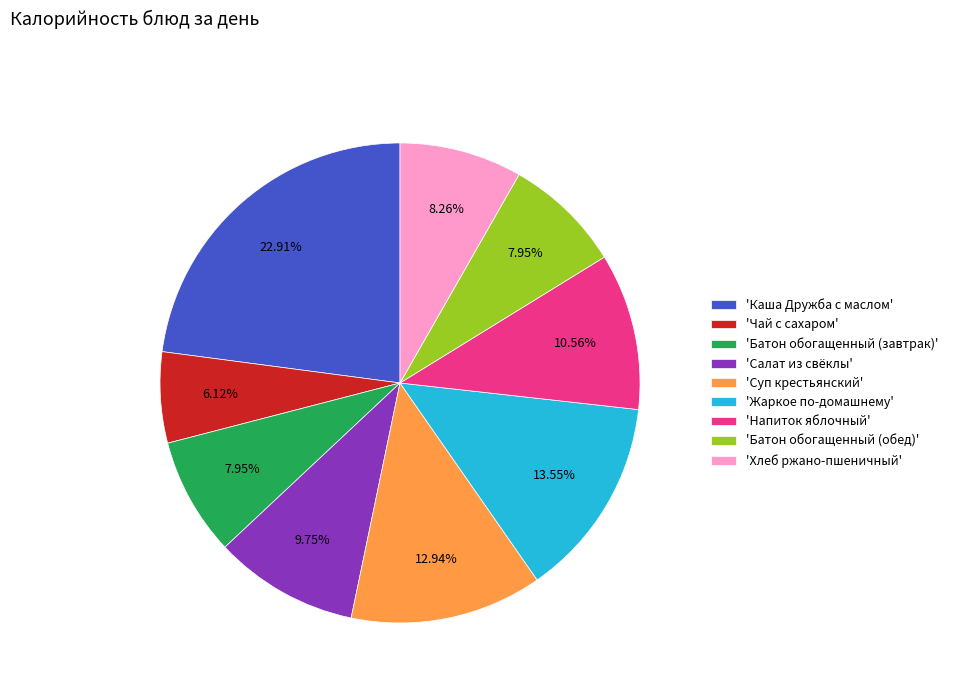

Do 'Чай с сахаром' and 'Хлеб ржано-пшеничный' together represent more than half of the pie?

No